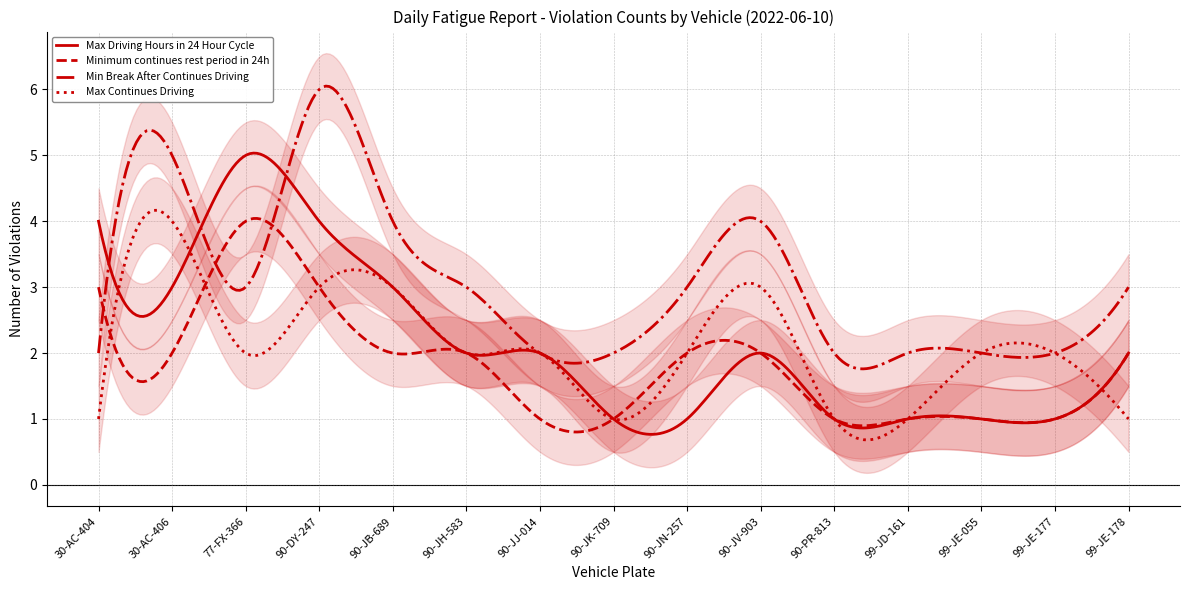

Which series ends up on top after the final intersection of Max Continues Driving and Minimum continues rest period in 24h?

Minimum continues rest period in 24h